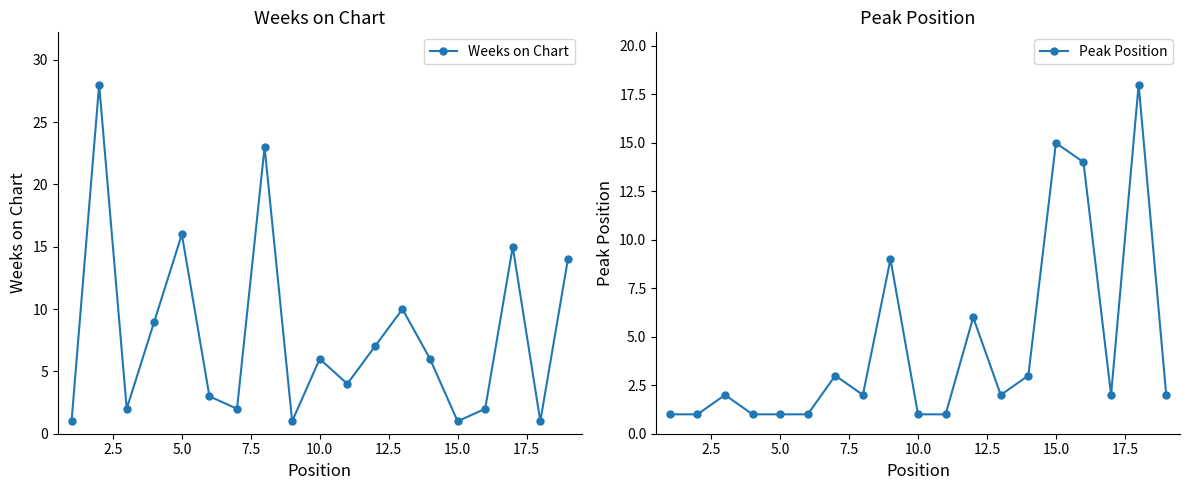

What is the highest value of the Peak Position series?

18